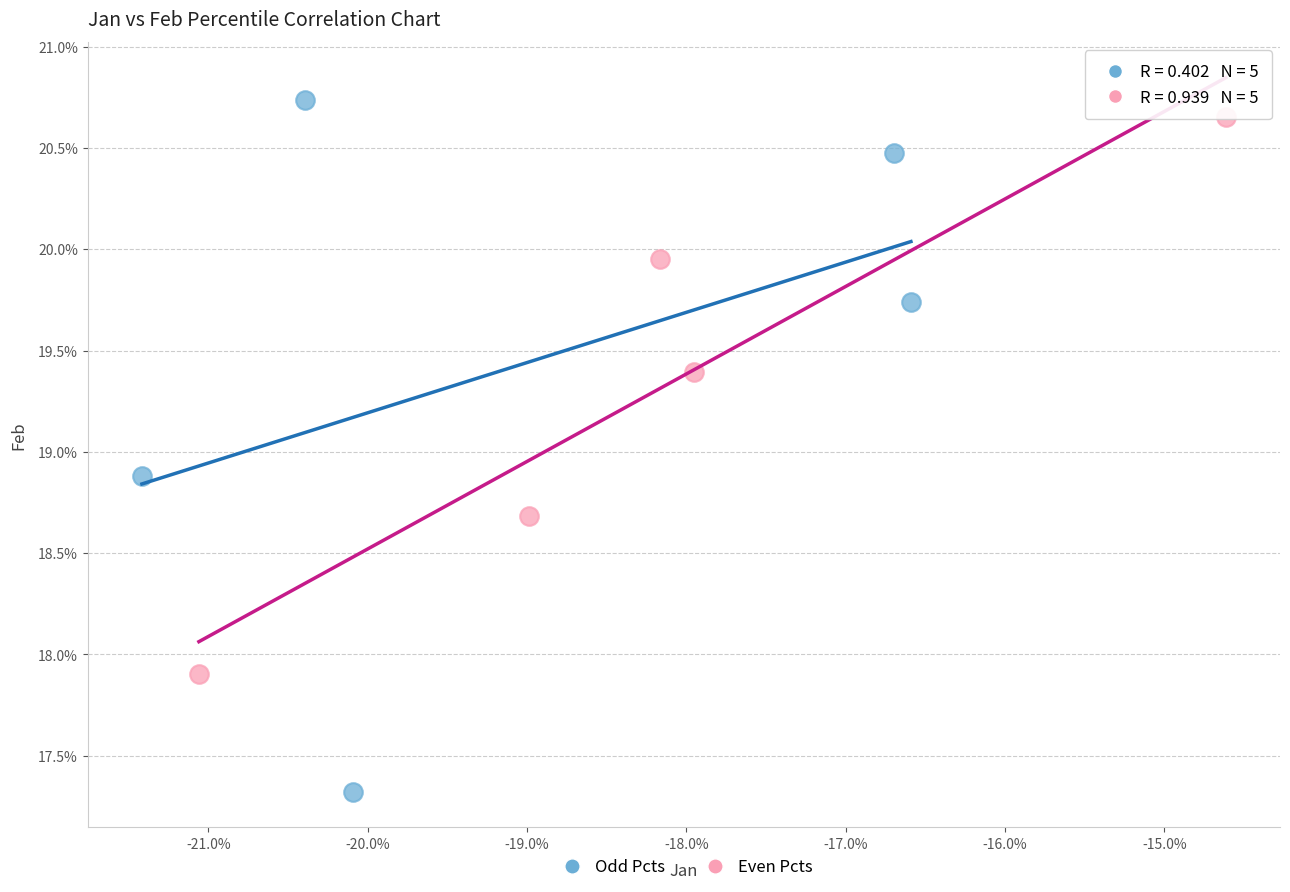

Which series reaches the maximum Y coordinate?

Odd Pcts